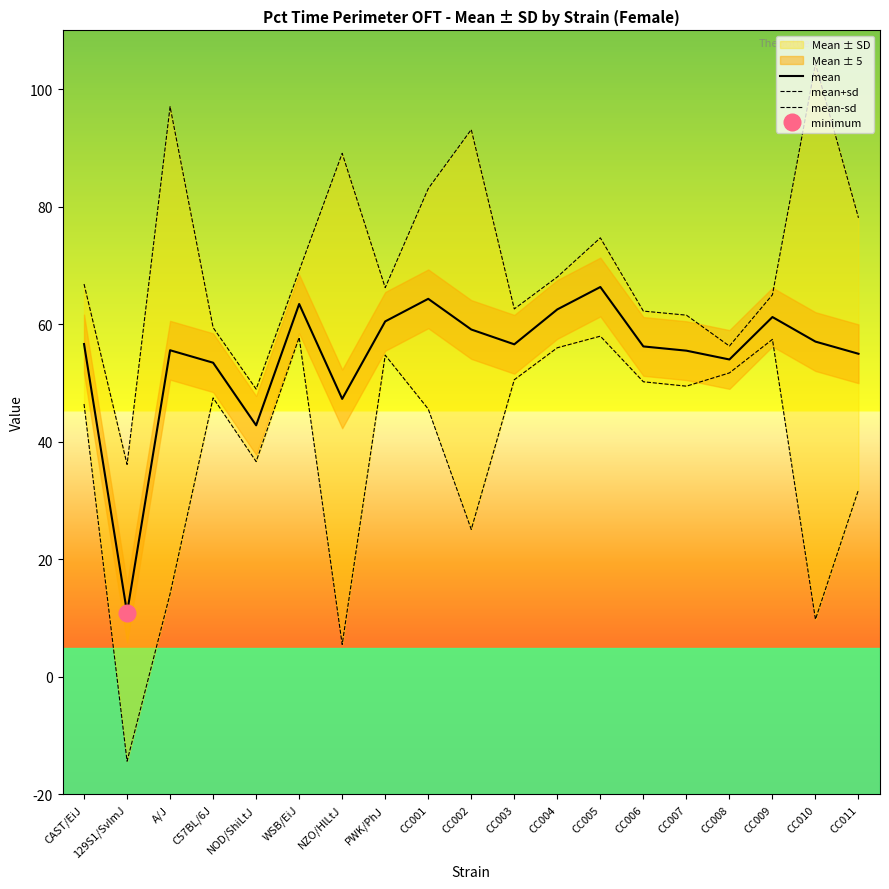

Where is the first local minimum for mean+sd?

129S1/SvImJ